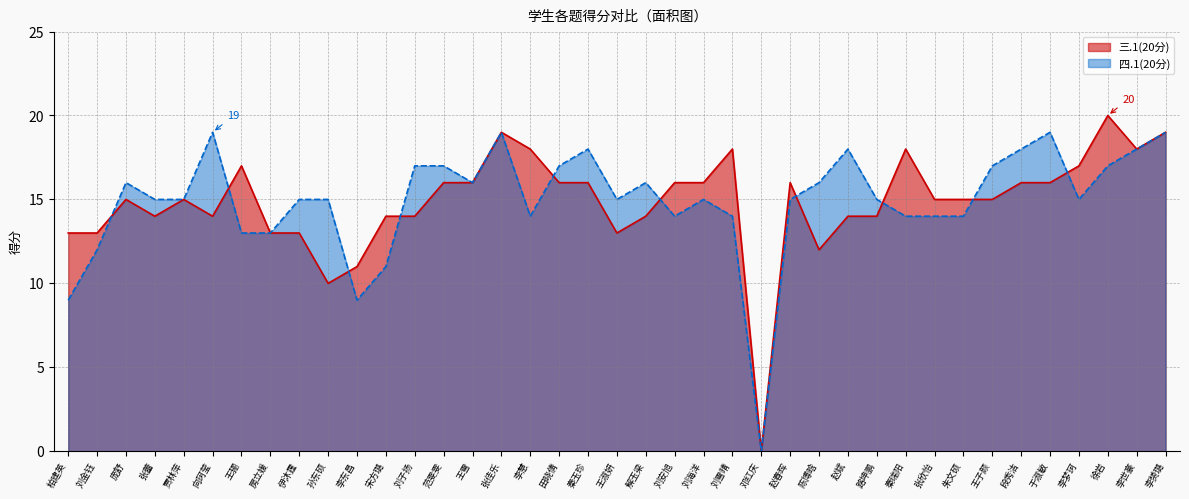

What is the difference between the maximum and minimum values in the 三.1(20分) series?

20